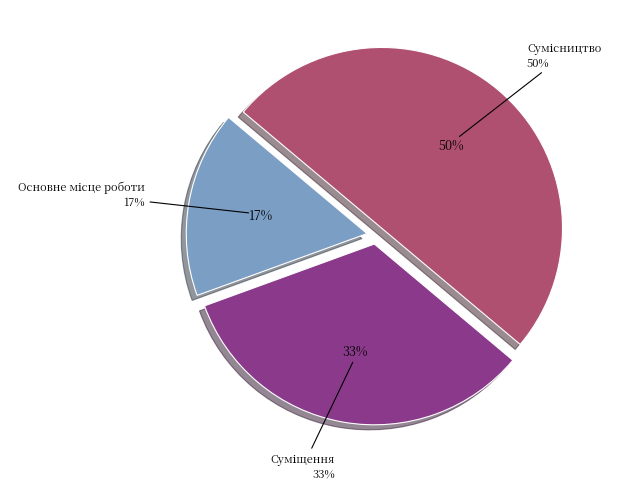

To the nearest percent, what is the difference between the largest and smallest slice percentages?

33%